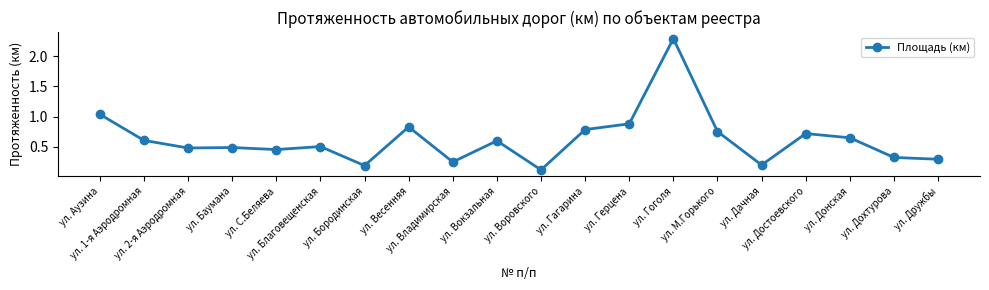

What is the value of the 10th point from the left?

0.6